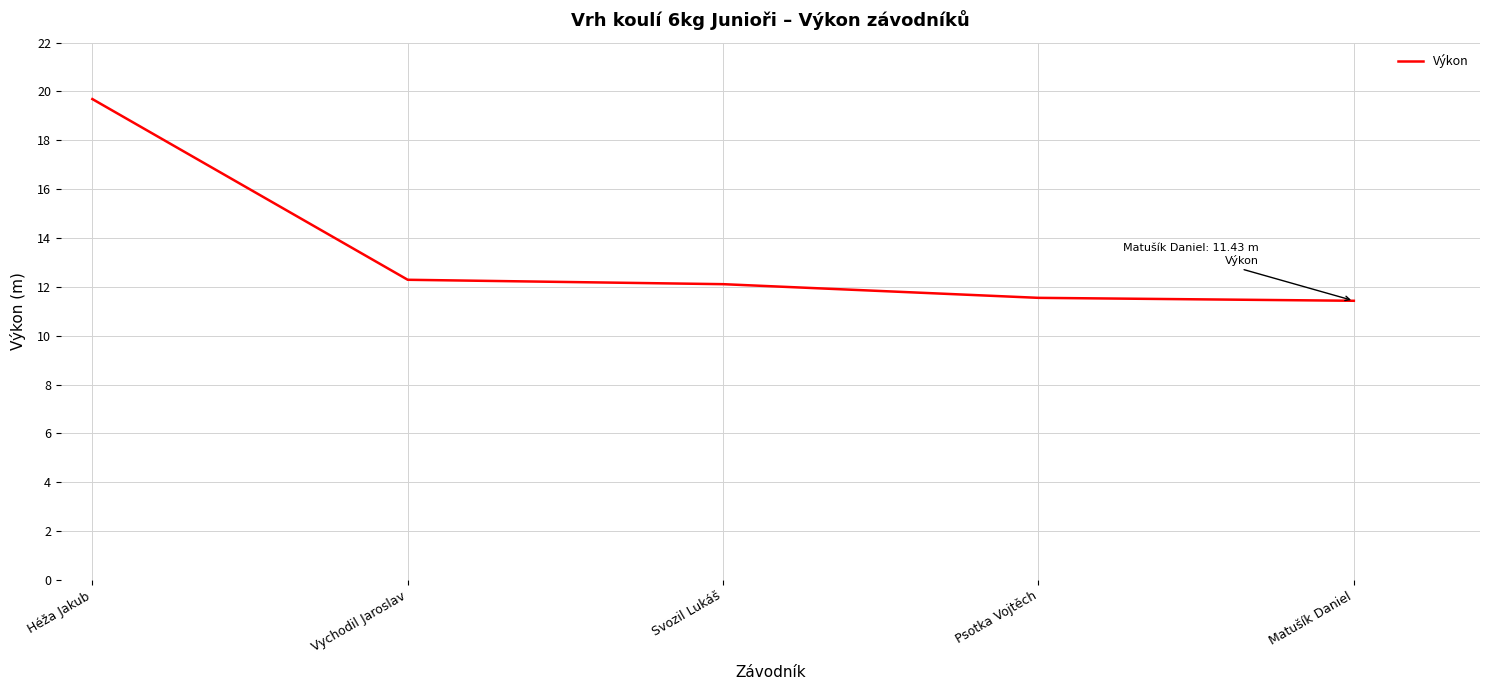

What is the sum of all values?

67.1